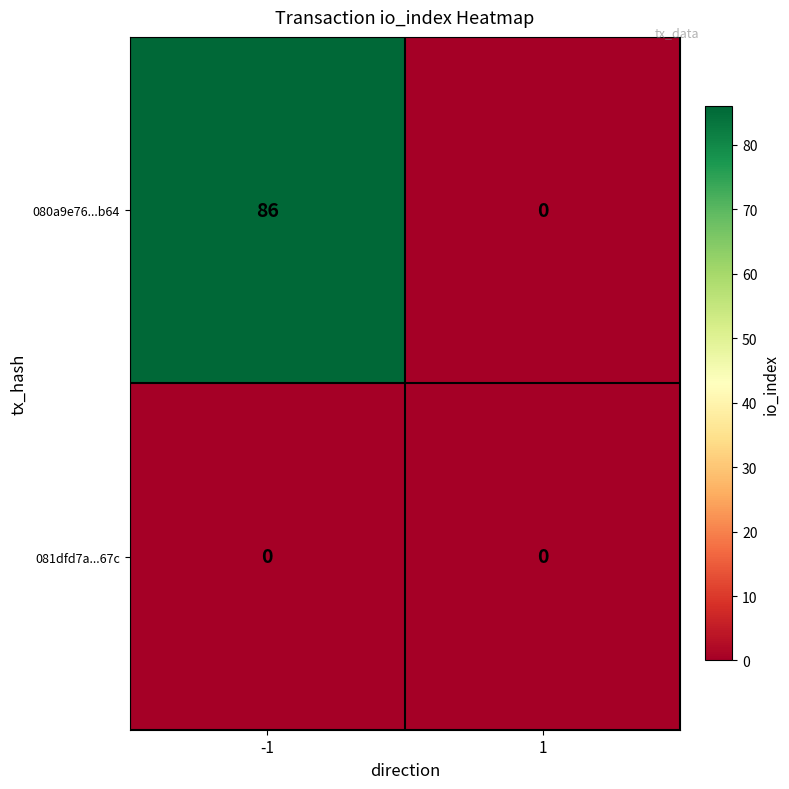

Which series has the largest total across all categories?

080a9e76...b64